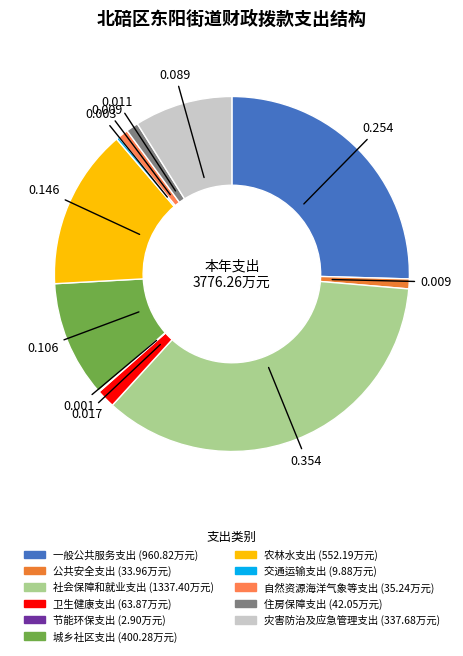

True or false: 农林水支出 accounts for 25% of the total.

False